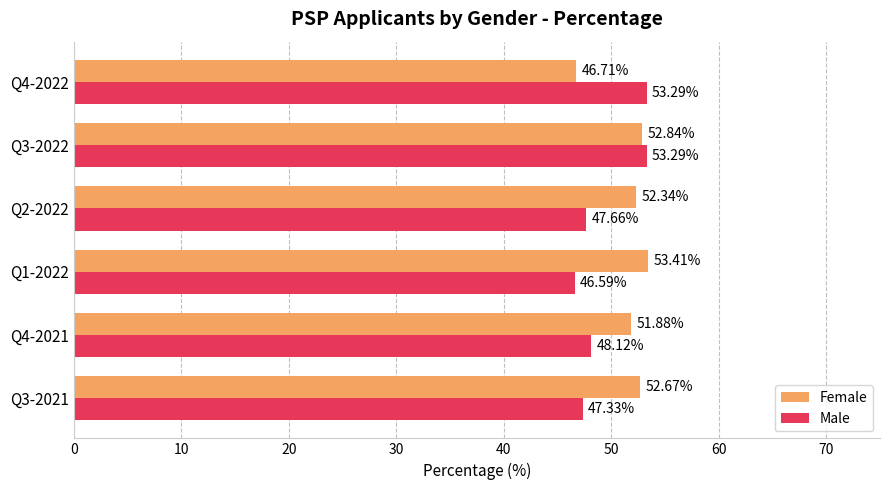

Rank the series by their average value, from highest to lowest.

Female, Male